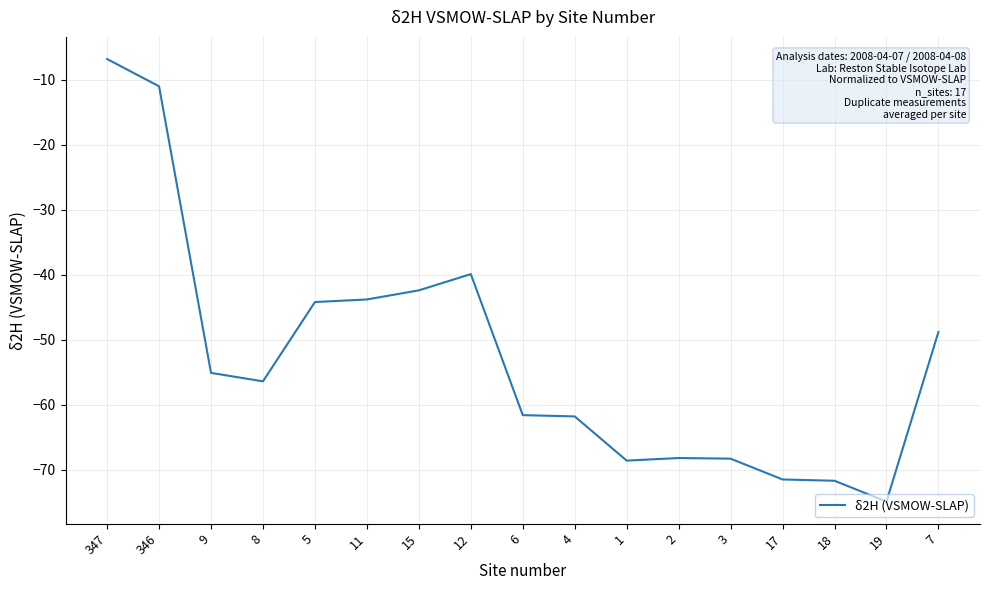

What is the maximum value shown in the chart?

-6.8